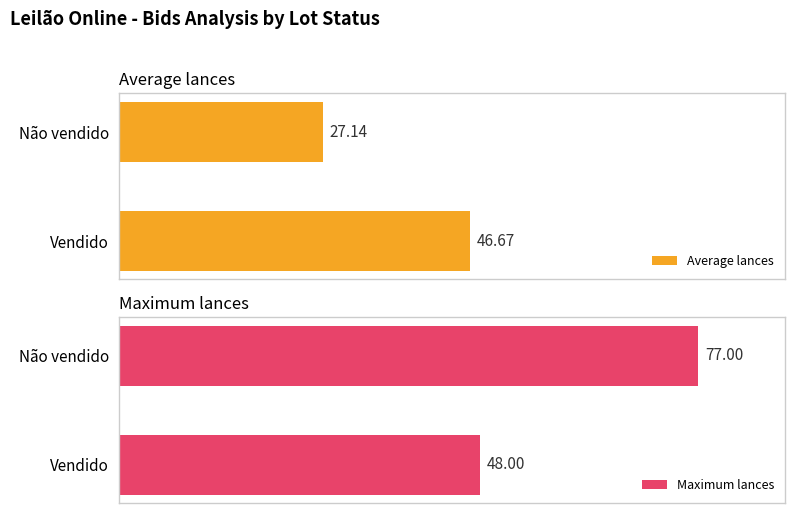

What are all the series names shown in the legend?

Average lances, Maximum lances